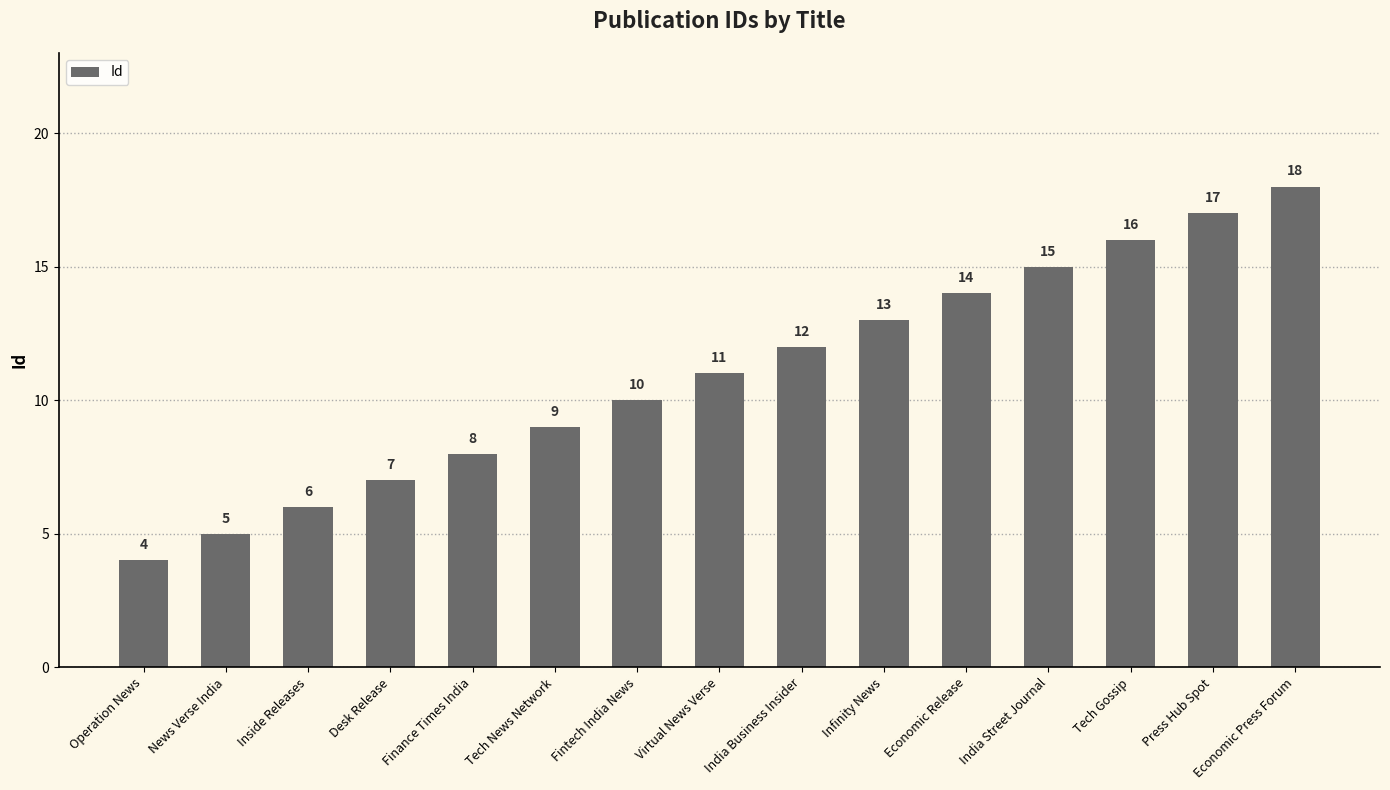

Which has a higher value, Virtual News Verse or Desk Release?

Virtual News Verse